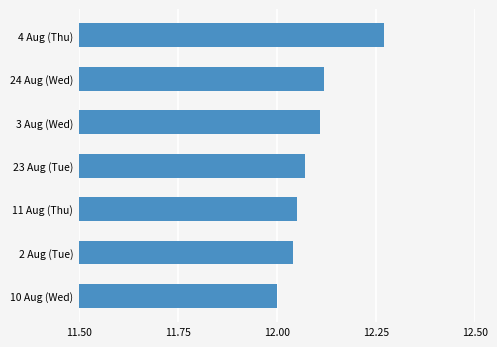

At which category does the chart reach its minimum across all series?

10 Aug (Wed)